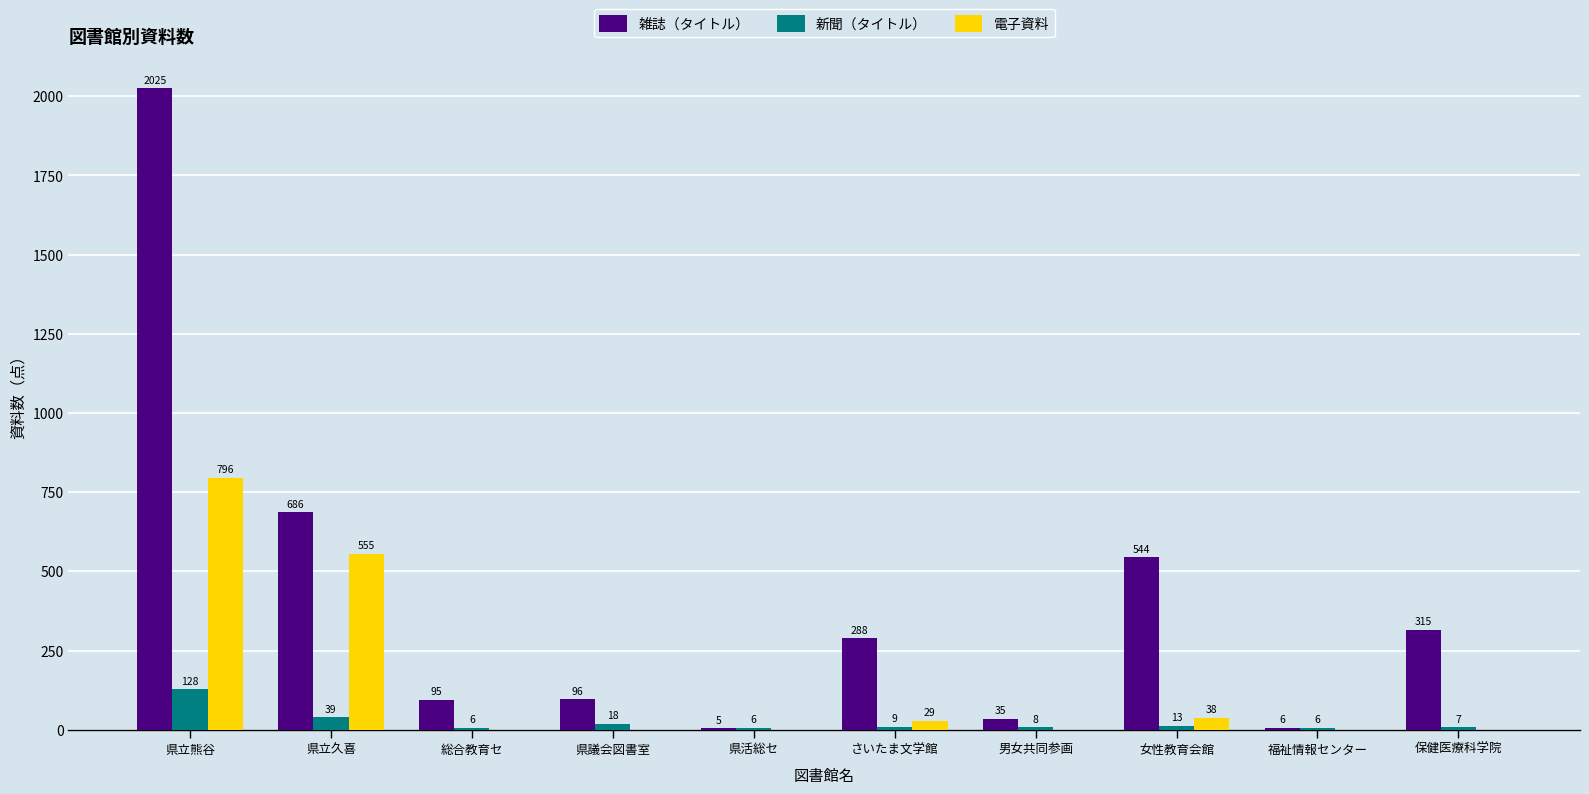

Reading left to right, transcribe all the data shown in this chart.

雑誌（タイトル）: 2025	686	95	96	5	288	35	544	6	315
新聞（タイトル）: 128	39	6	18	6	9	8	13	6	7
電子資料: 796	555	0	0	0	29	0	38	0	0